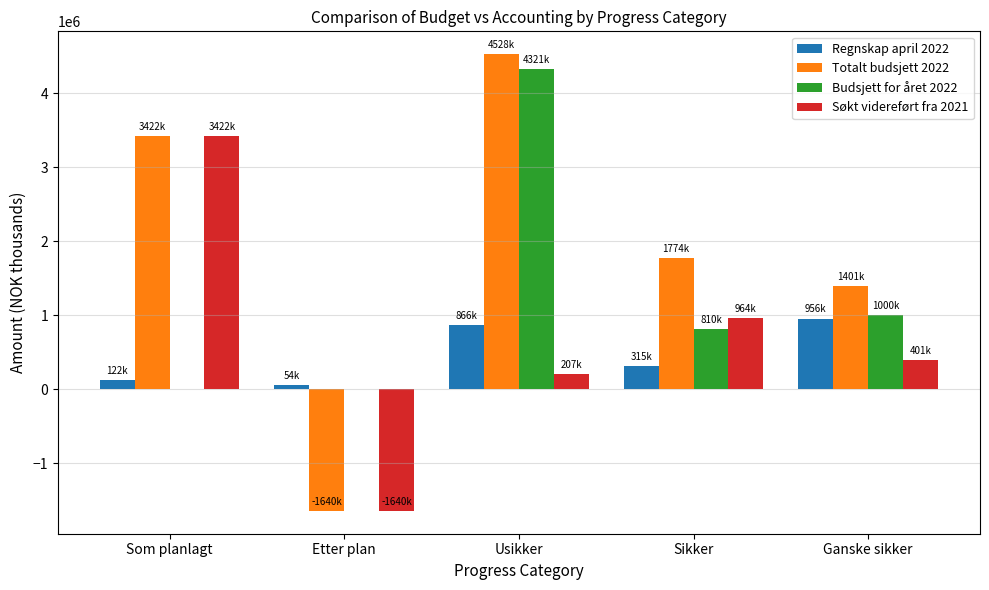

The value of Søkt videreført fra 2021 at Etter plan is -1640000. True or false?

True